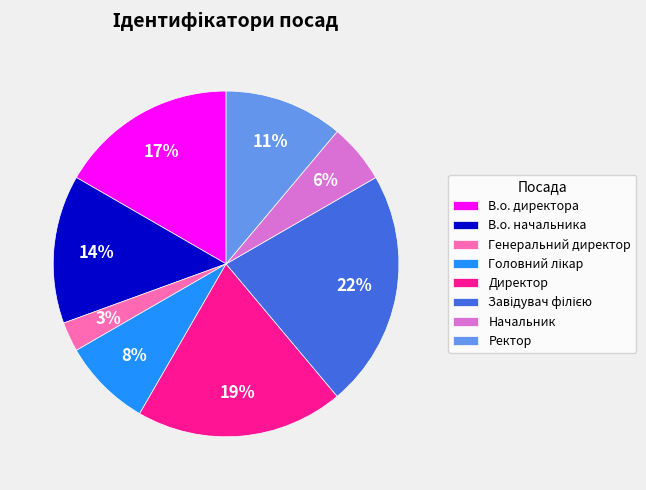

What is the ratio of the value at В.о. начальника to the value at В.о. директора?

0.8